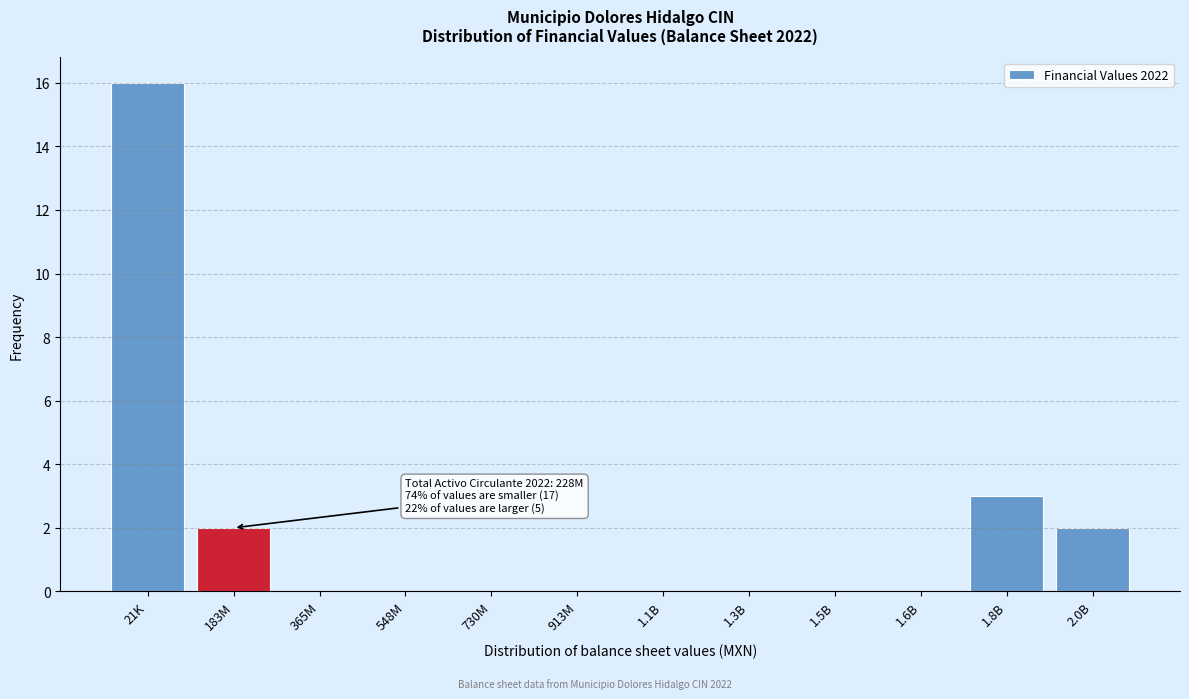

Reading right to left, extract all data points from this chart.

2.0B=2	1.8B=3	1.6B=0	1.5B=0	1.3B=0	1.1B=0	913M=0	730M=0	548M=0	365M=0	183M=2	21K=16